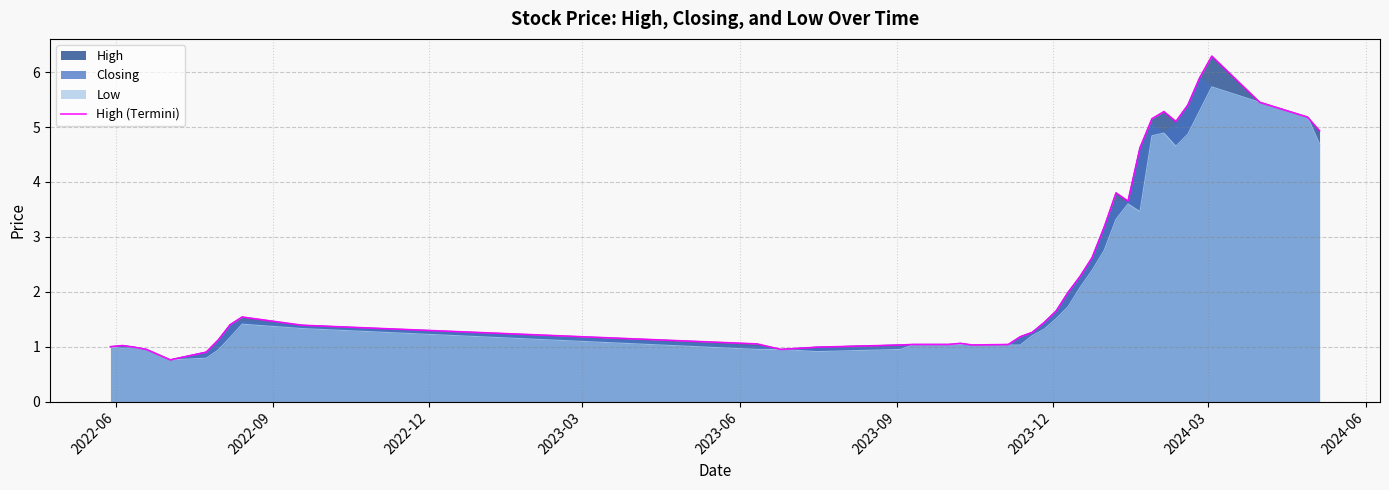

Does the chart have visible grid lines?

Yes